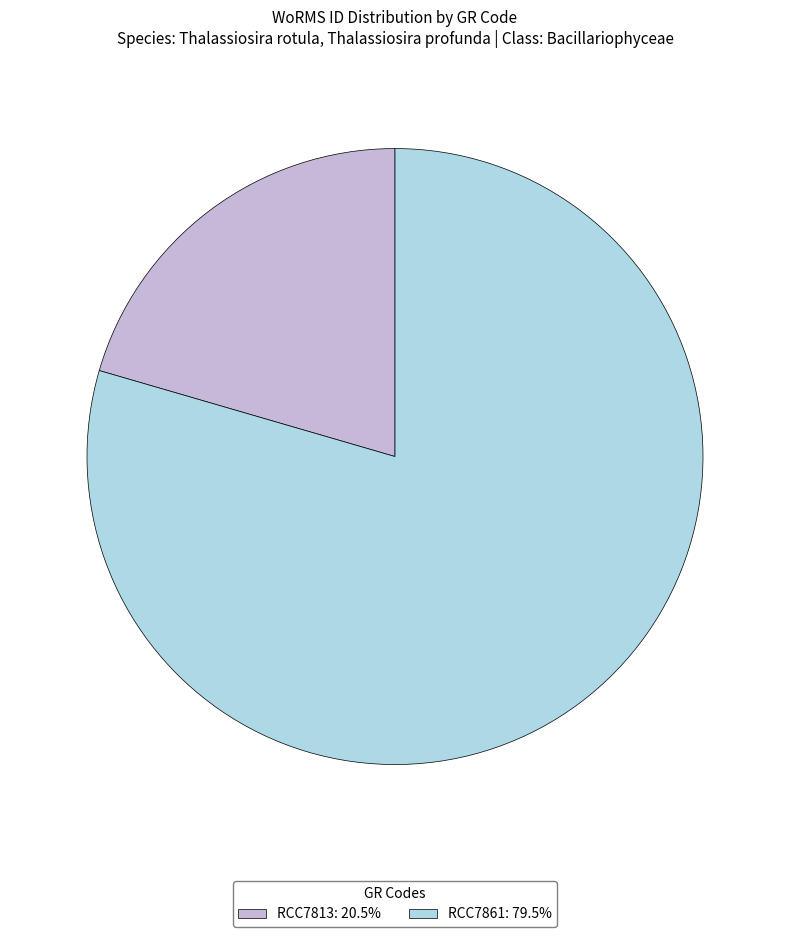

Does RCC7861 represent more than half of the total?

Yes